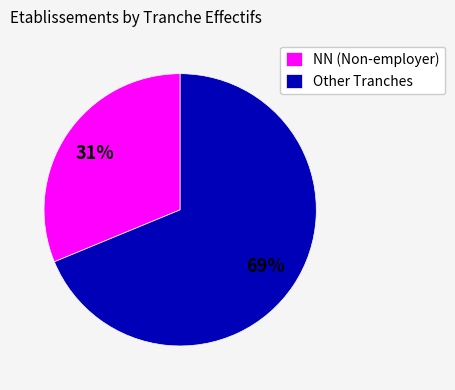

What is the smallest slice in the pie chart?

NN (Non-employer)